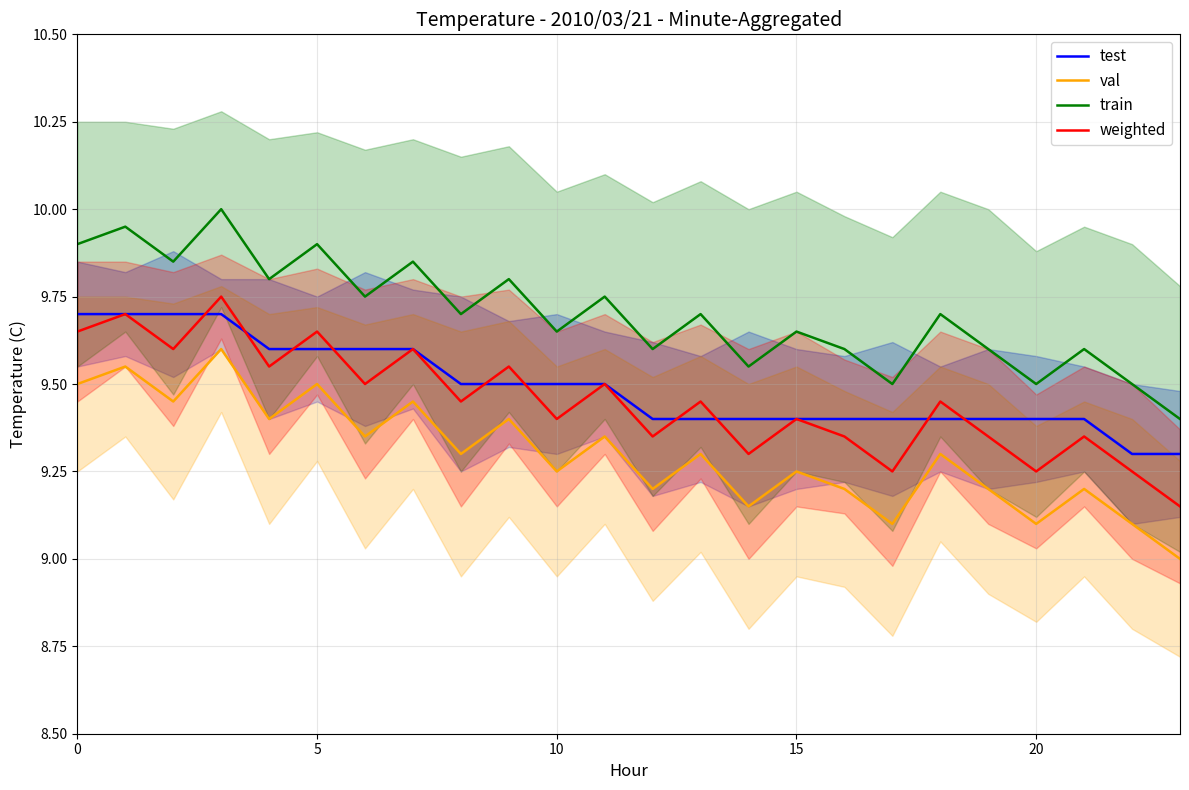

How many distinct data groups are displayed?

4